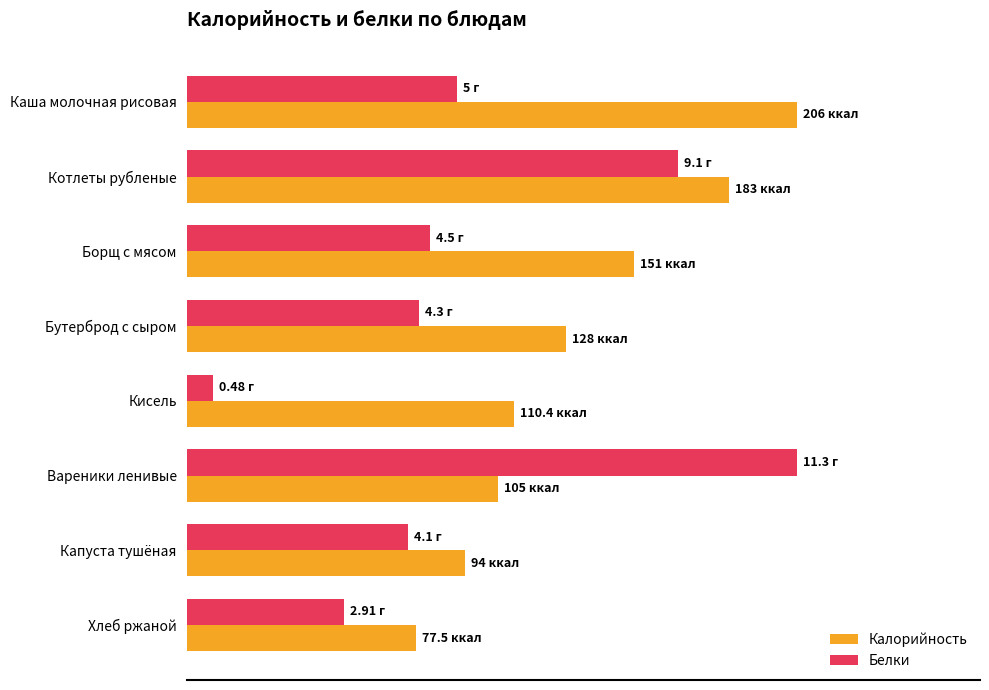

What are all the series names shown in the legend?

Калорийность, Белки